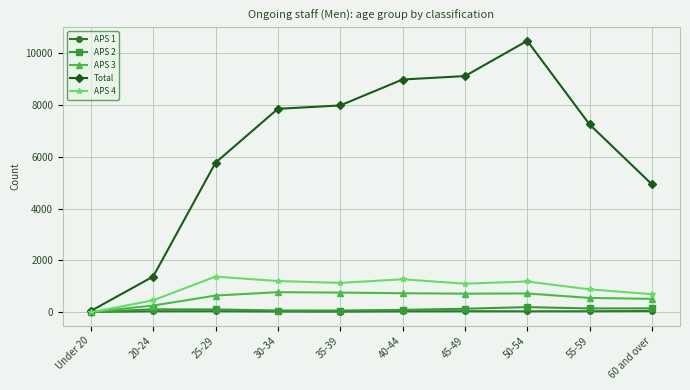

How many lines are shown in the chart?

5